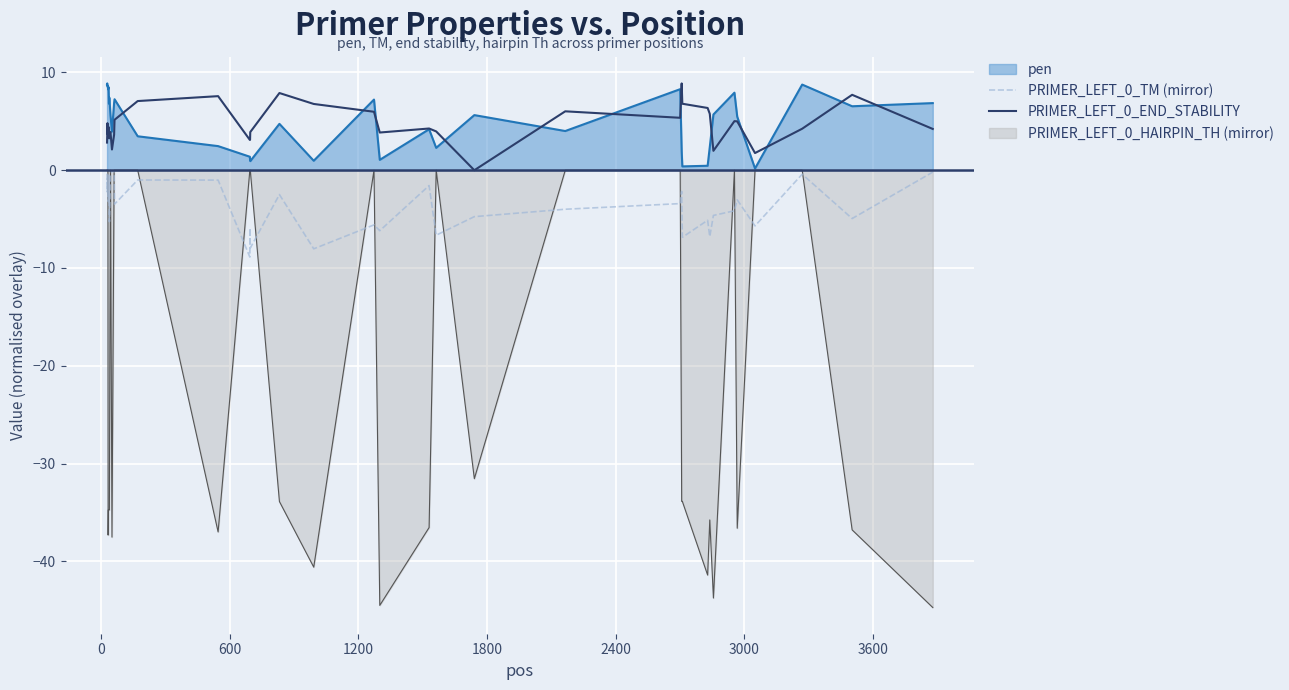

What is the minimum value for PRIMER_LEFT_0_TM (mirror)?

-8.9